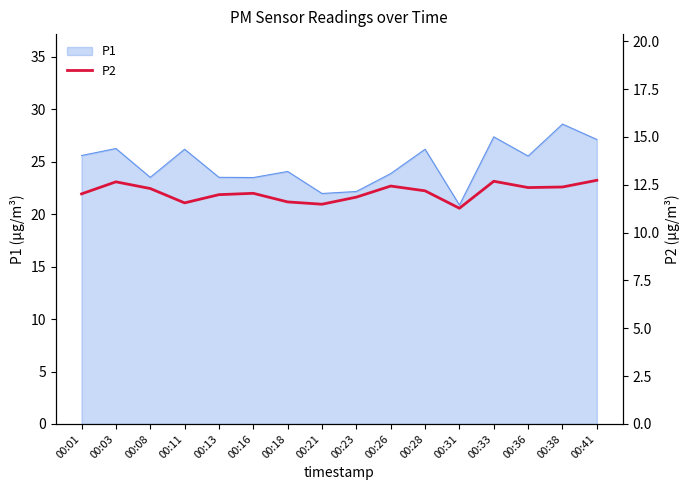

Reading right to left, extract all data points from this chart.

00:41=12.7	00:38=12.4	00:36=12.3	00:33=12.7	00:31=11.3	00:28=12.2	00:26=12.4	00:23=11.8	00:21=11.5	00:18=11.6	00:16=12.1	00:13=12.0	00:11=11.6	00:08=12.3	00:03=12.7	00:01=12.0